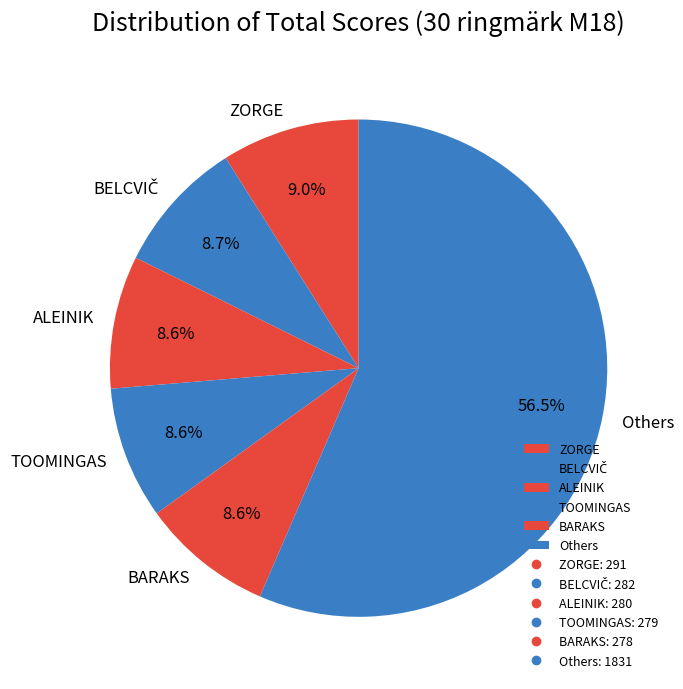

How many segments does this pie chart have?

6